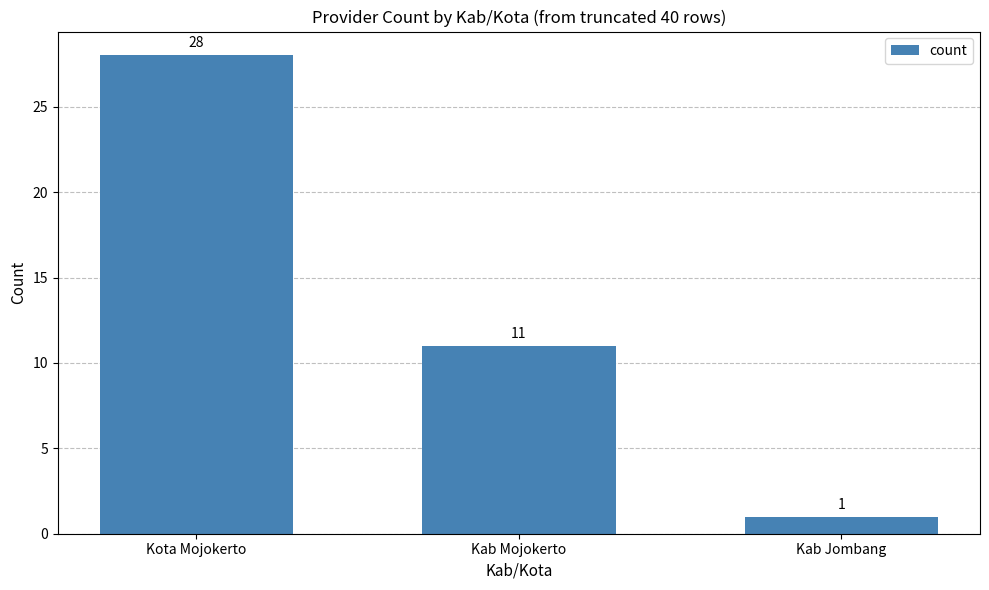

Count the number of categories in the chart.

3